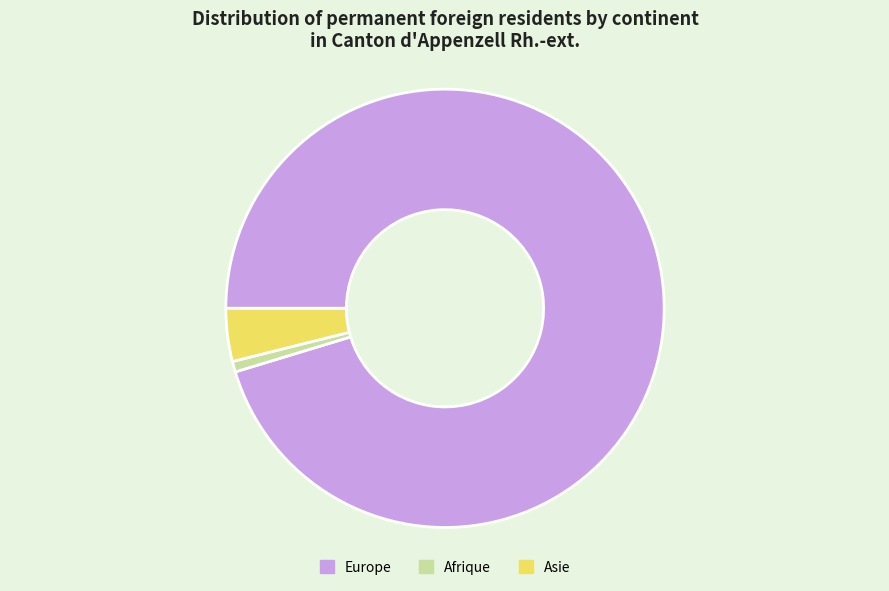

Is the sum of Afrique and Asie greater than half?

No